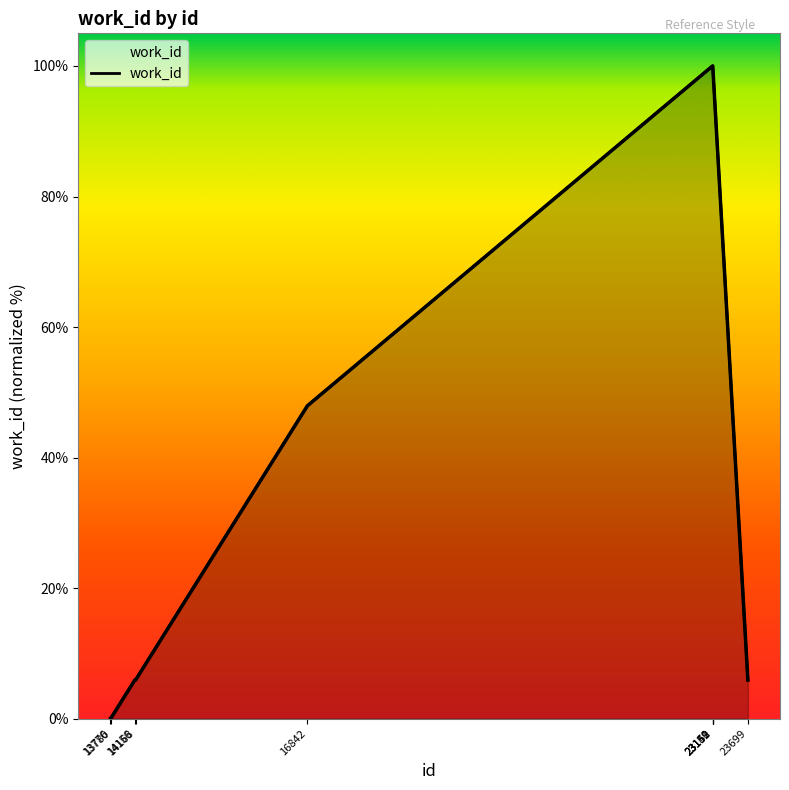

List the labels in order of value, largest first.

23149, 23150, 23151, 23152, 16842, 14156, 14168, 23699, 13776, 13780